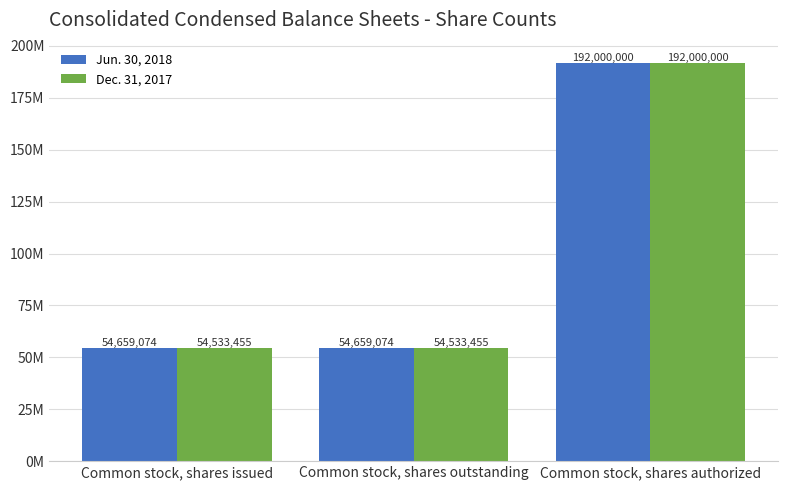

Rank the series at Common stock, shares outstanding from lowest to highest value.

Dec. 31, 2017, Jun. 30, 2018